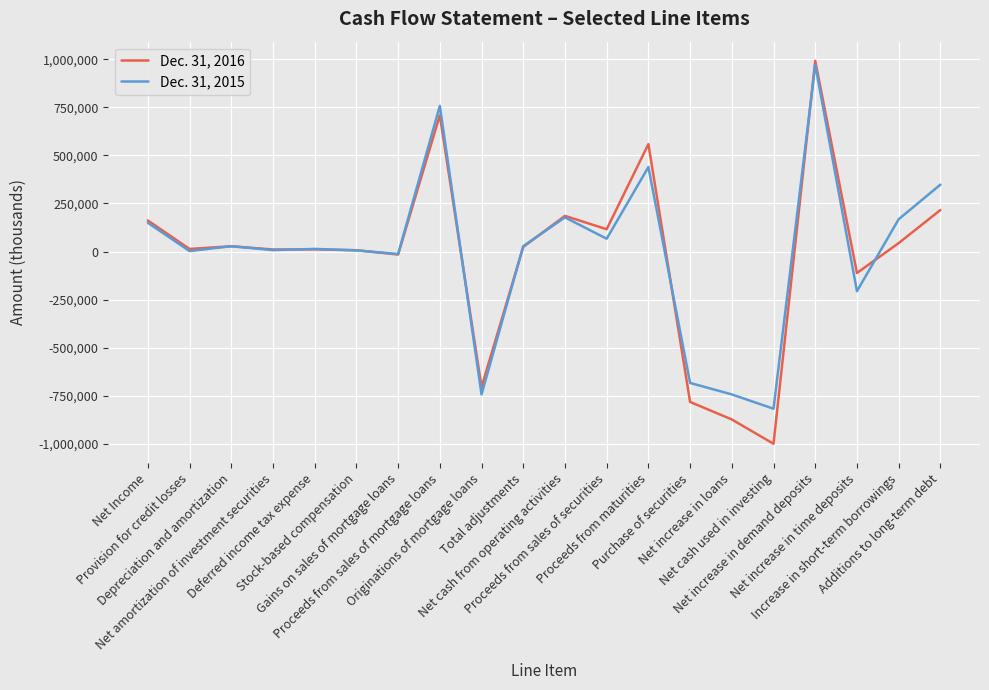

True or false: Dec. 31, 2016 has more than 1 interior local peaks.

True